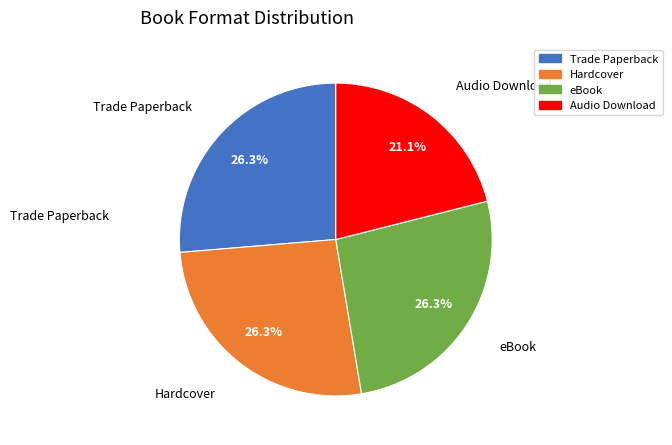

Which slice is the smallest?

Audio Download